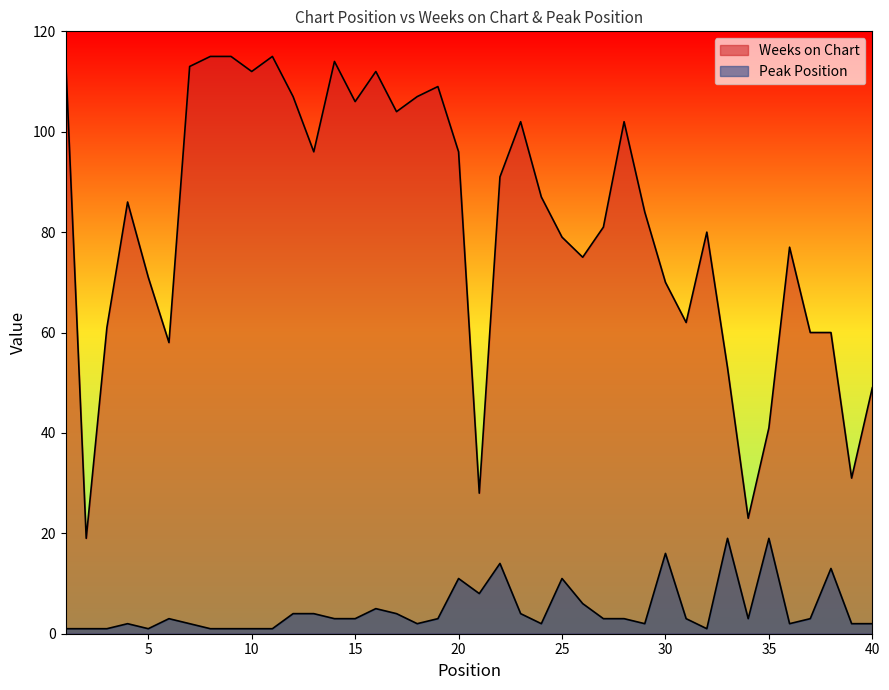

Rank the series at 10 from lowest to highest value.

Peak Position, Weeks on Chart